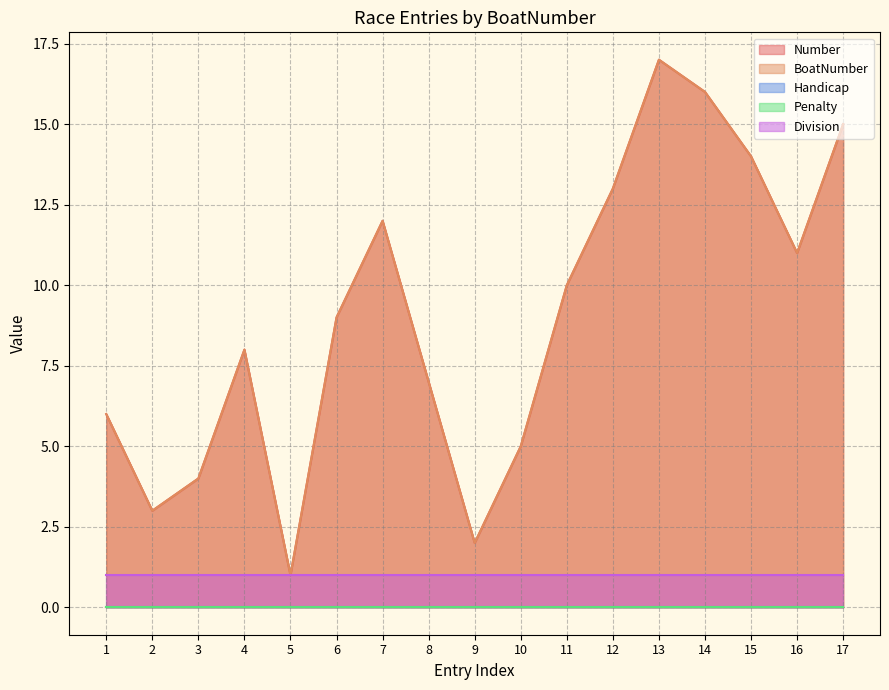

Is it true that Division equals 2 at 6?

False